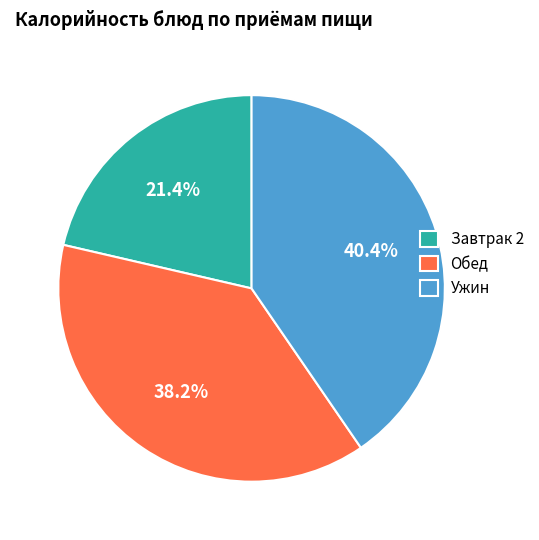

What percentage is NOT represented by Обед?

61.8%